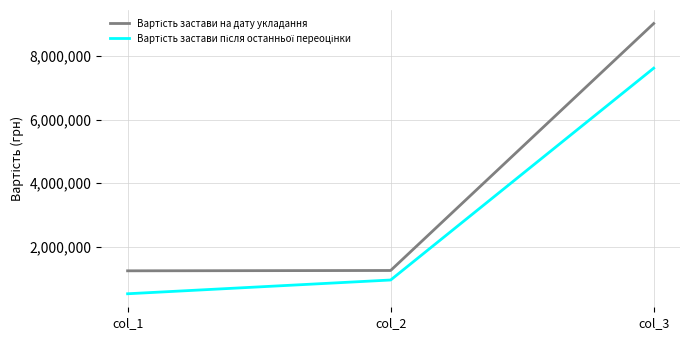

What is the greatest value displayed?

9019990